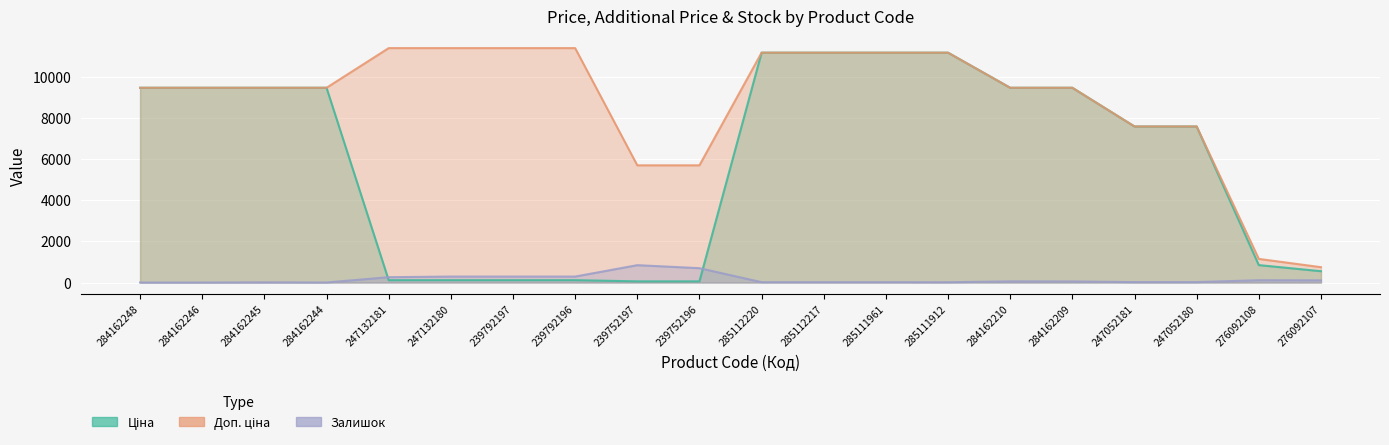

At which label does Залишок first exceed 53?

247132181